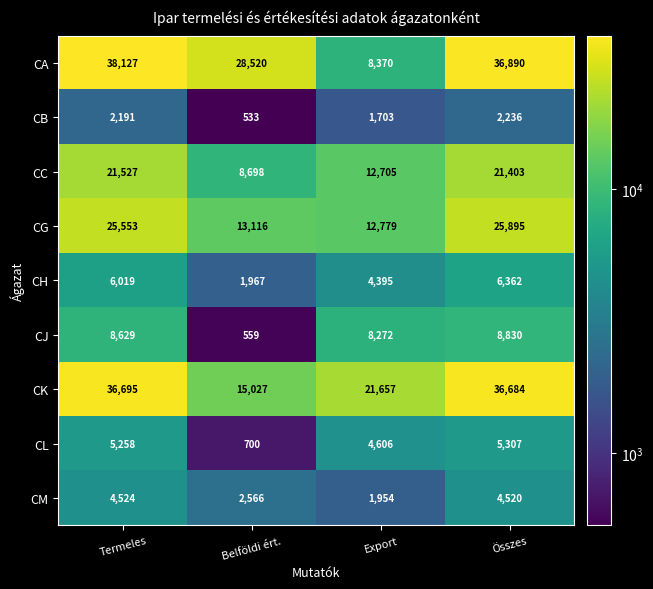

At how many categories does at least one series exceed 15222?

4